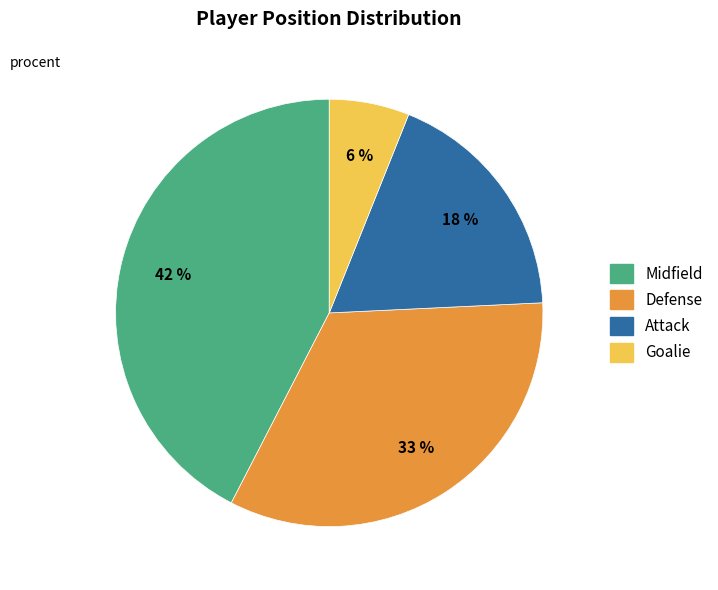

Rank the categories by value from lowest to highest.

Goalie, Attack, Defense, Midfield